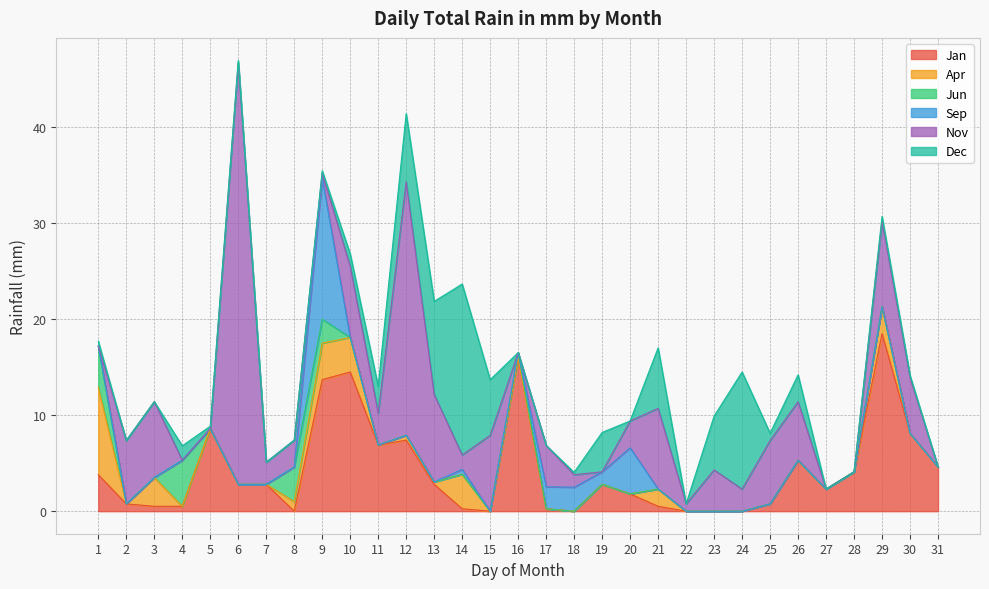

At how many categories does at least one series exceed 28?

1